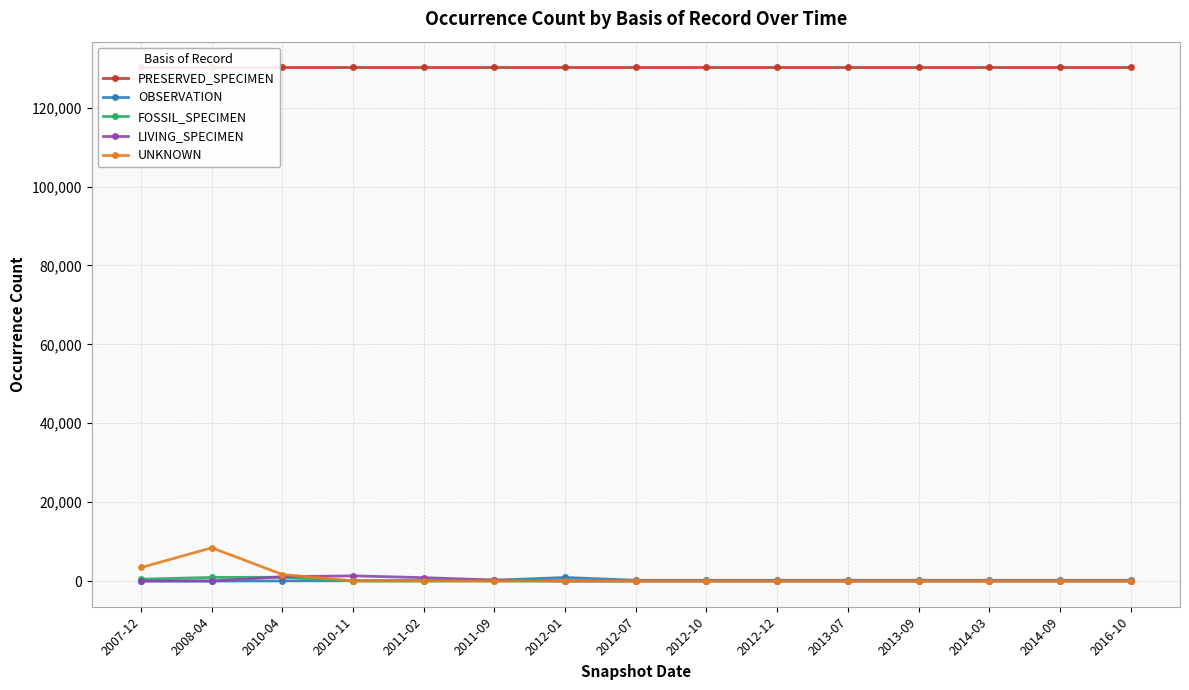

What position from the right is 2012-12?

6